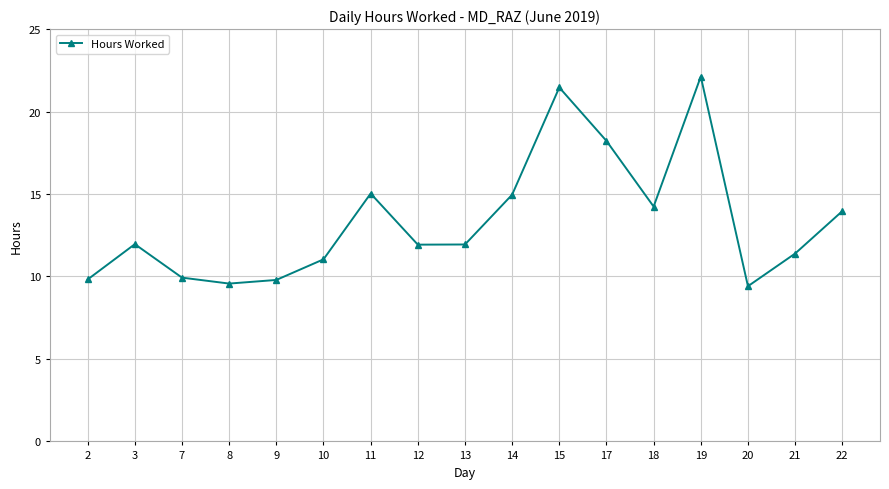

Which label corresponds to the largest value in the chart?

19